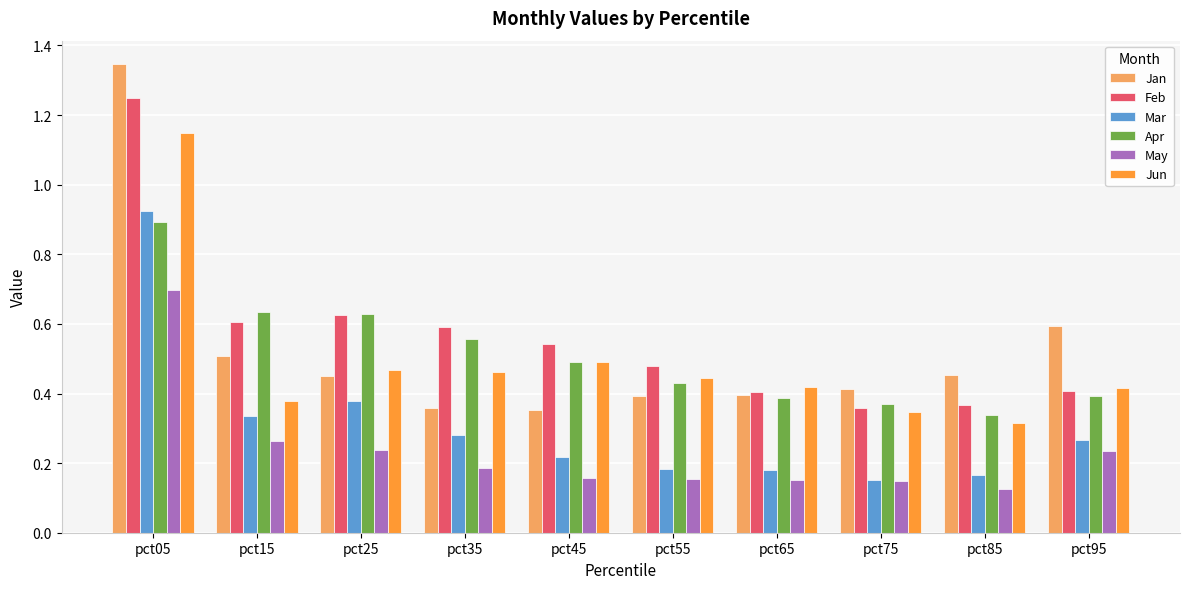

Between pct35 and pct85, which series saw the biggest shift?

Feb